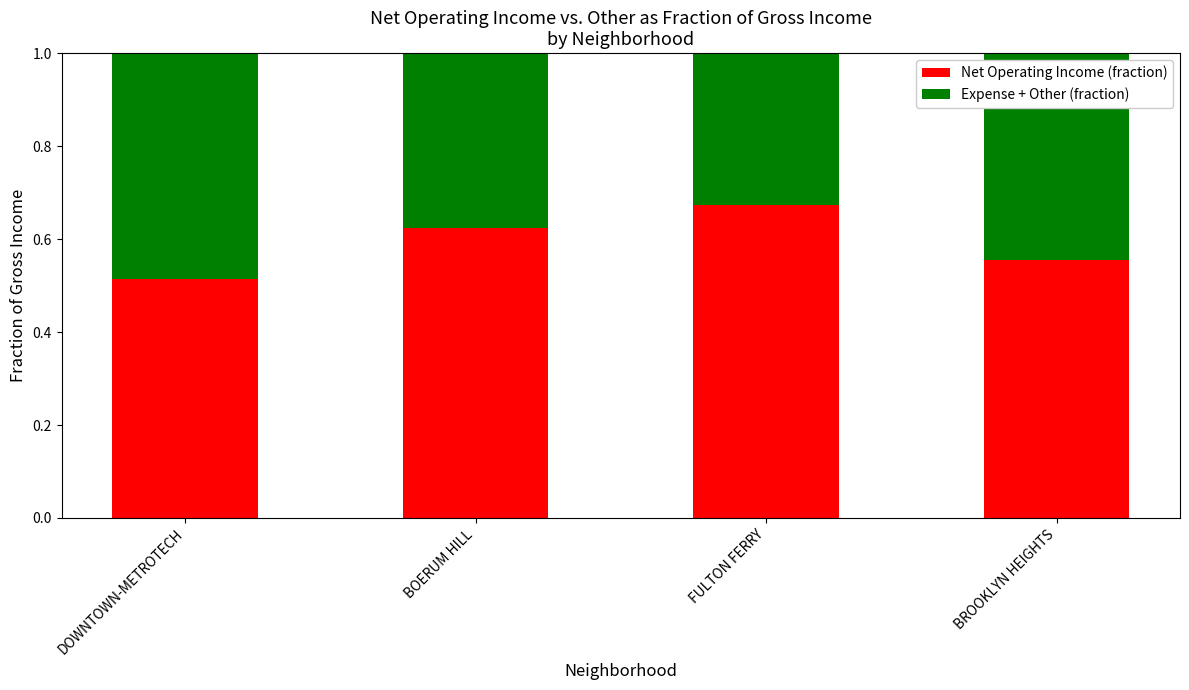

What is the sum of the Net Operating Income (fraction) values at FULTON FERRY and DOWNTOWN-METROTECH?

1.2